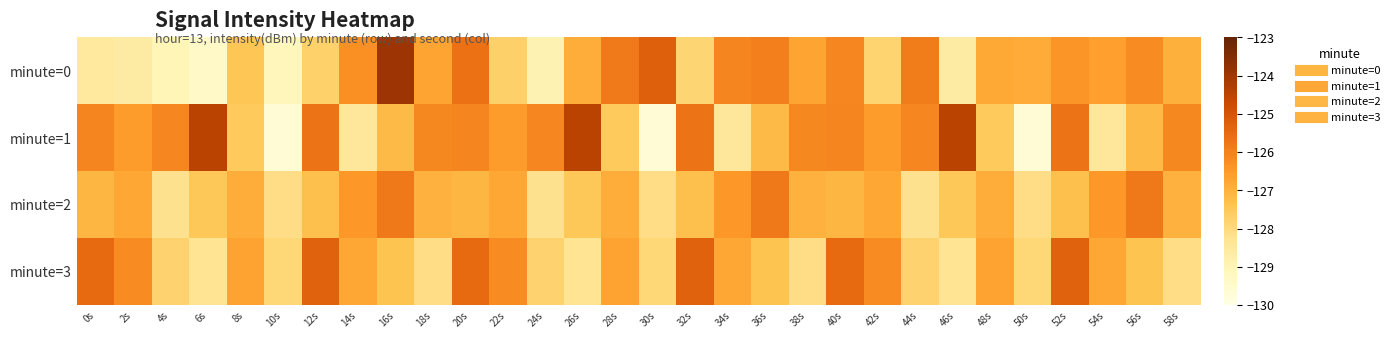

Which series has the largest range (max minus min)?

minute=0